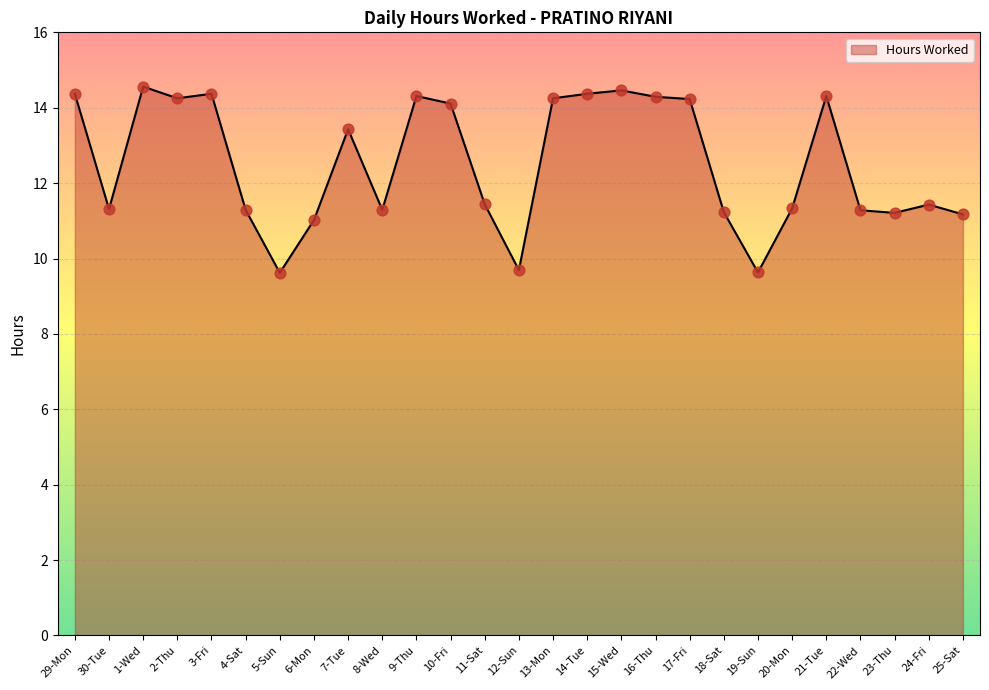

Between 22-Wed and 11-Sat, which is larger?

11-Sat